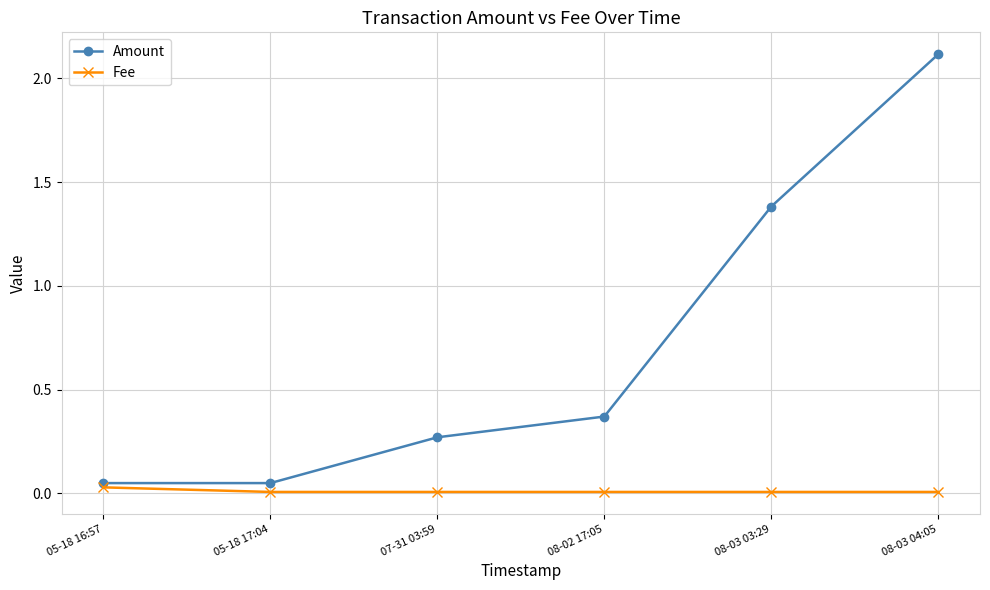

Which label corresponds to the largest value in the chart?

08-03 04:05